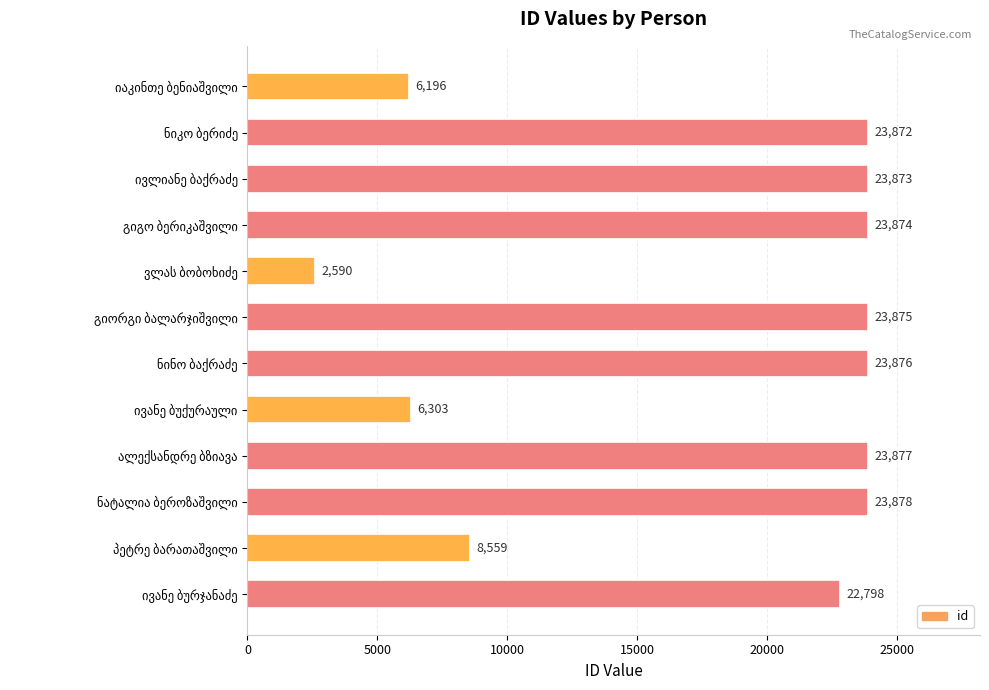

What is the smallest value displayed?

2590